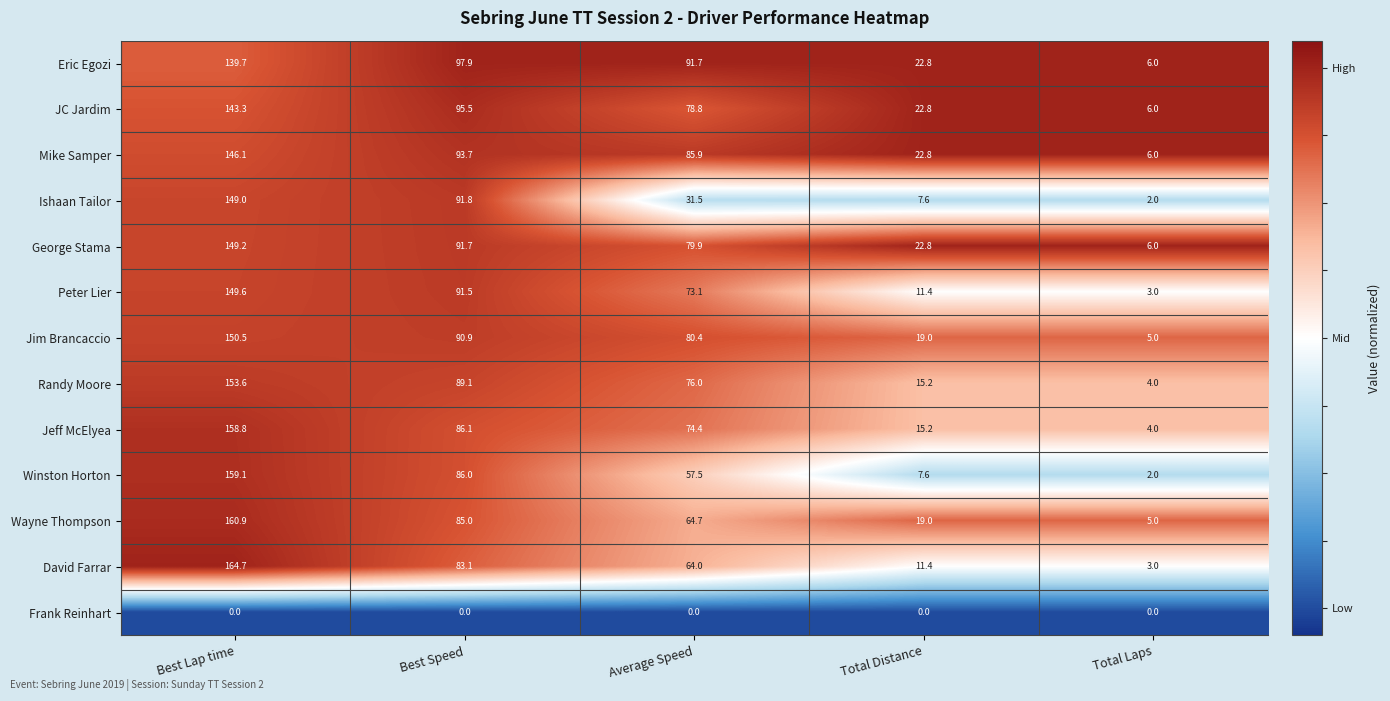

The value of George Stama at Average Speed is 124.6. True or false?

False